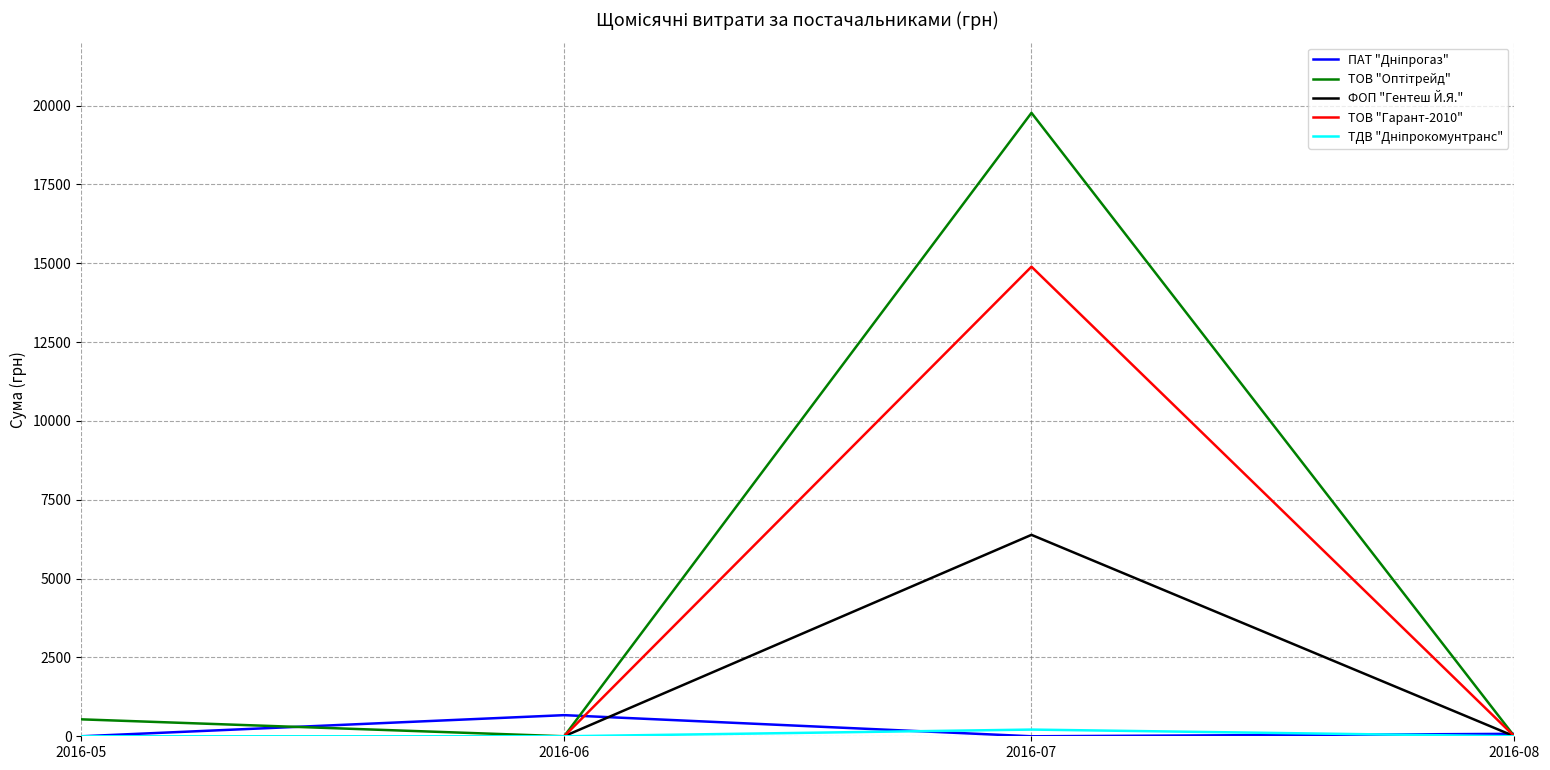

What is the spread (max minus min) of values at 2016-05?

537.0